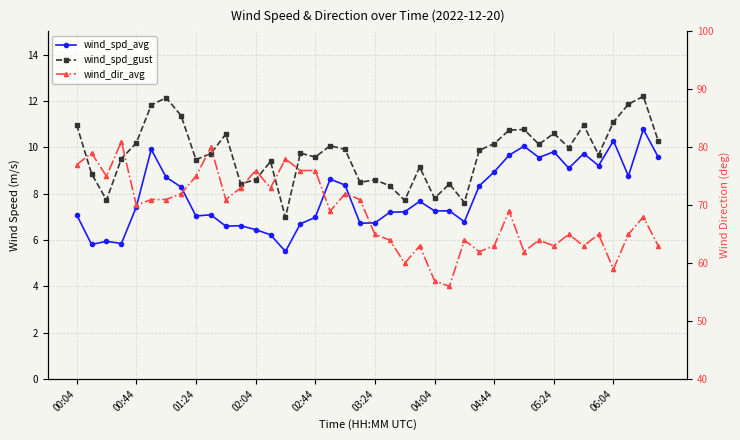

How many interior local valleys does the wind_spd_gust series have?

12